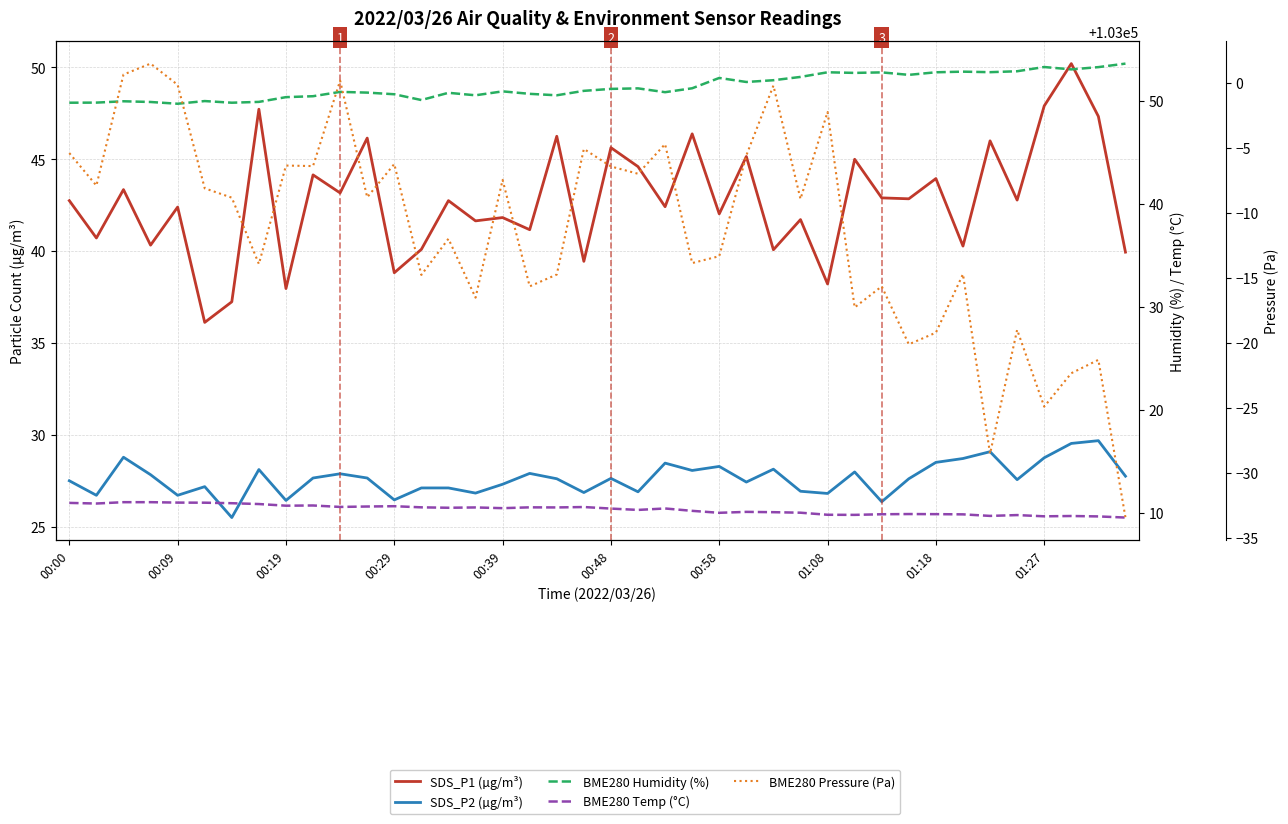

How many values in the SDS_P1 (µg/m³) series exceed 42?

24